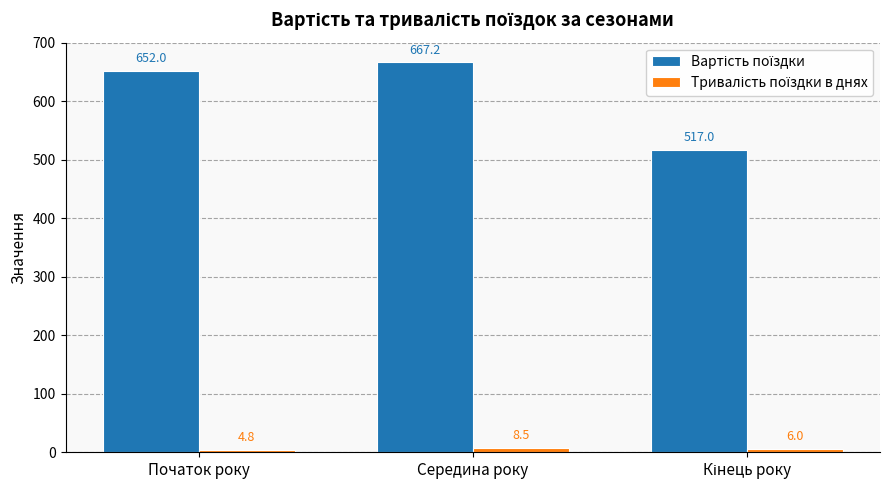

What is the label of the 1st bar from the left?

Початок року